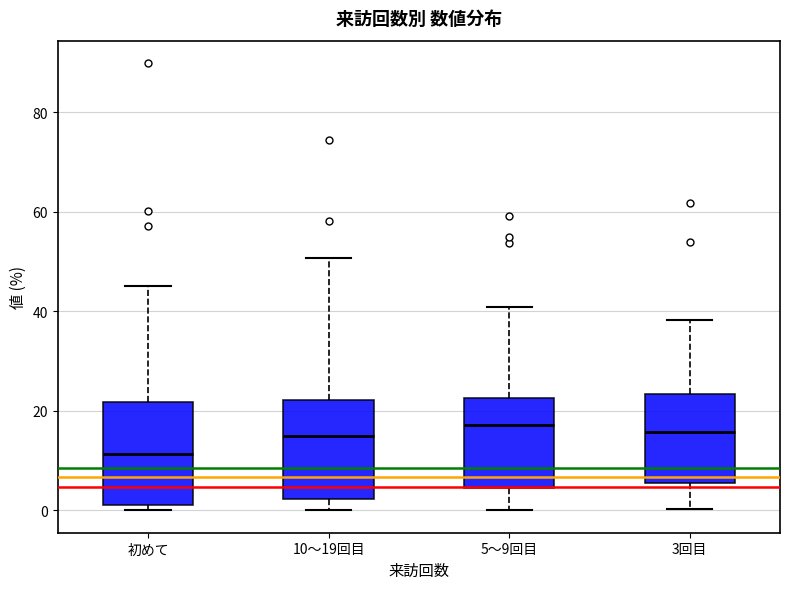

Reading left to right, transcribe this box plot: for each box, give where its median line is, the range the box spans, and where its two whiskers end, as read against the y-axis. The values are not printed on the chart, so give them approximately, as read against the axis.

初めて: median 12, box 2 to 22, whiskers 0 to 46
10～19回目: median 14, box 2 to 22, whiskers 0 to 50
5～9回目: median 18, box 4 to 22, whiskers 0 to 40
3回目: median 16, box 6 to 24, whiskers 0 to 38